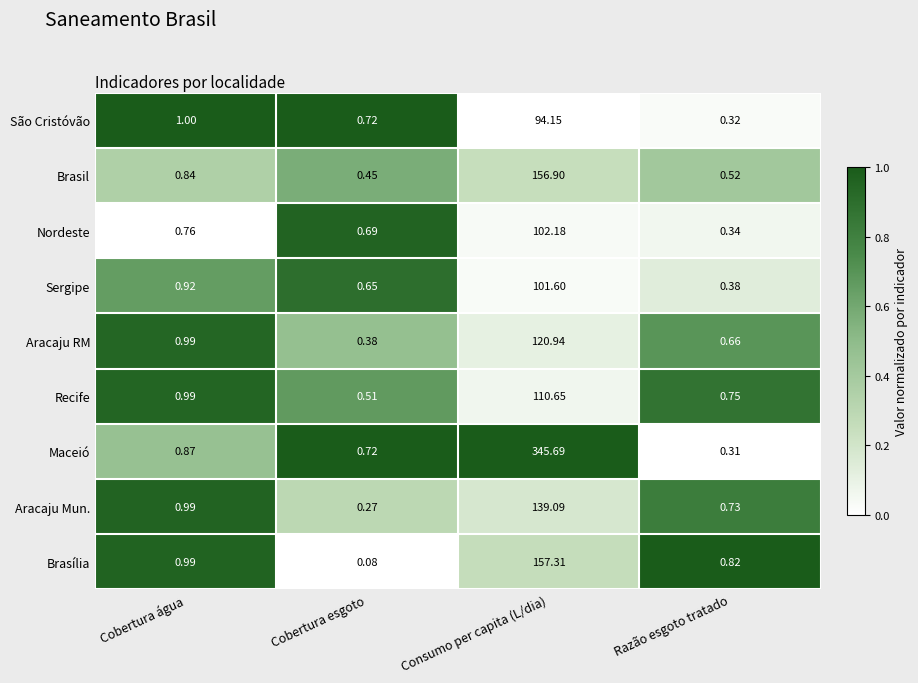

Rank the series by their maximum value, from lowest to highest.

São Cristóvão, Sergipe, Nordeste, Recife, Aracaju RM, Aracaju Mun., Brasil, Brasília, Maceió